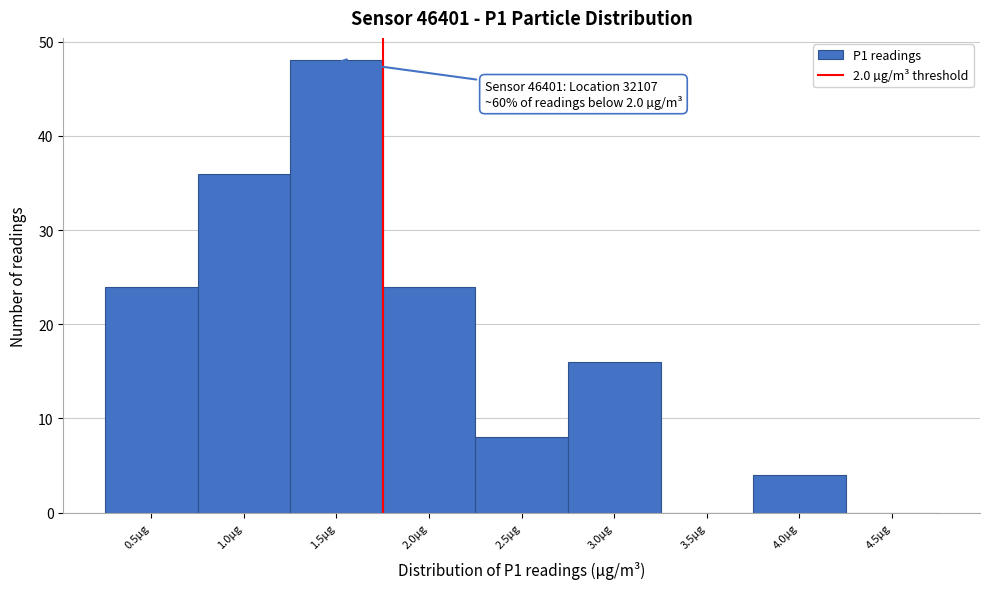

Reading right to left, list all the values displayed in this chart.

4.5µg=0	4.0µg=4	3.5µg=0	3.0µg=16	2.5µg=8	2.0µg=24	1.5µg=48	1.0µg=36	0.5µg=24